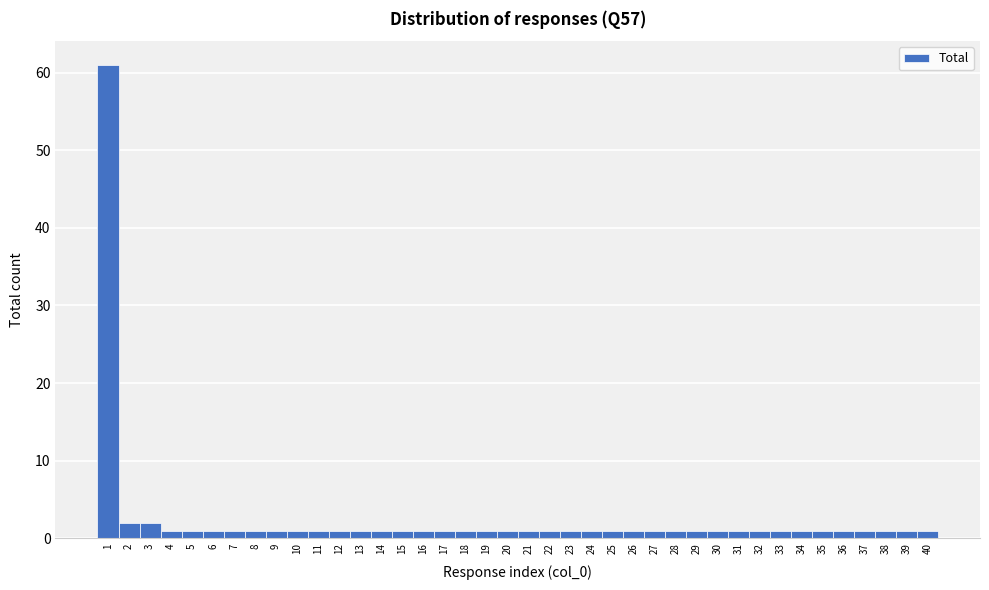

What is the height of the bar covering 2.5 to 3.5 on the x-axis? The values are not printed on the chart, so give them approximately, as read against the axis.

2